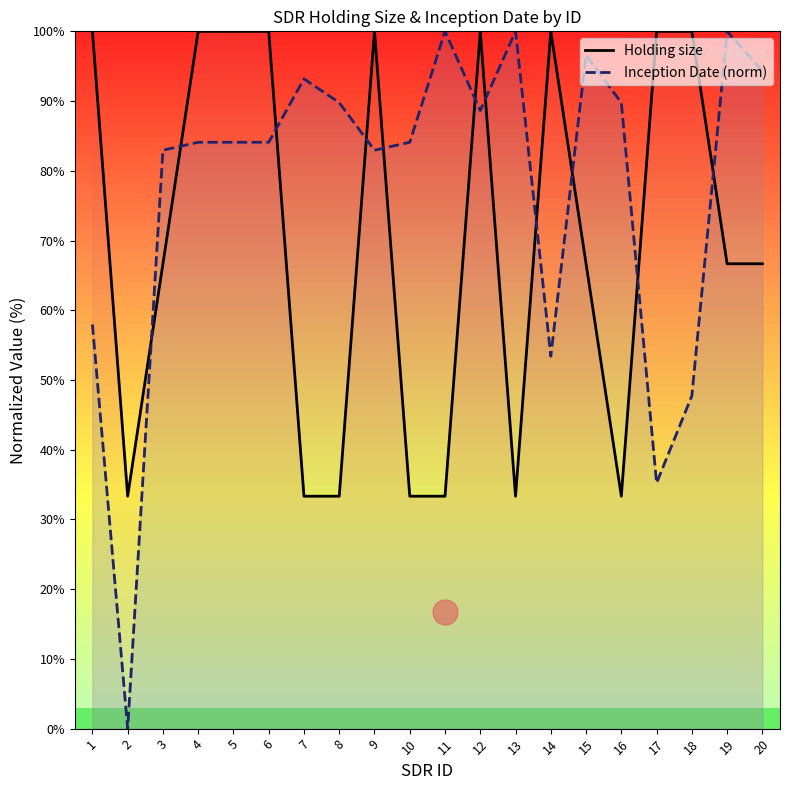

Which has a higher value, 18 or 19?

18